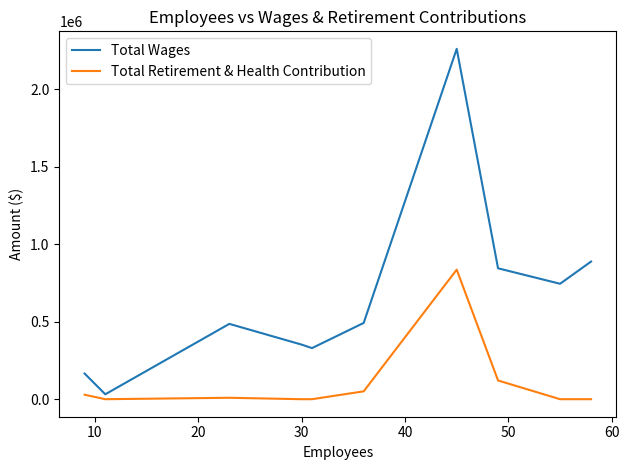

True or false: Total Wages and Total Retirement & Health Contribution intersect in this chart.

False